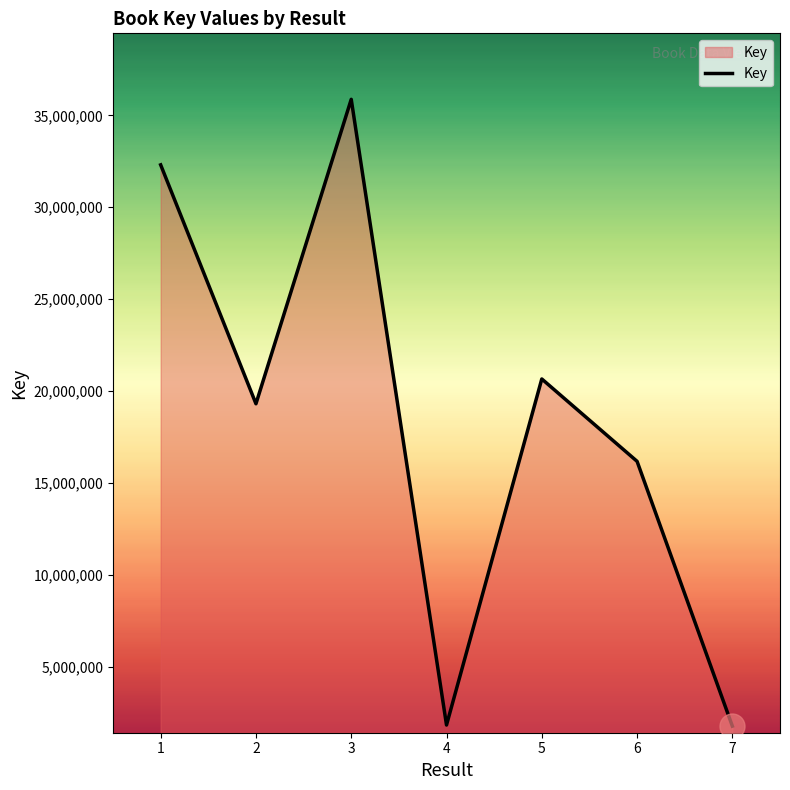

What is the greatest value displayed?

35870120